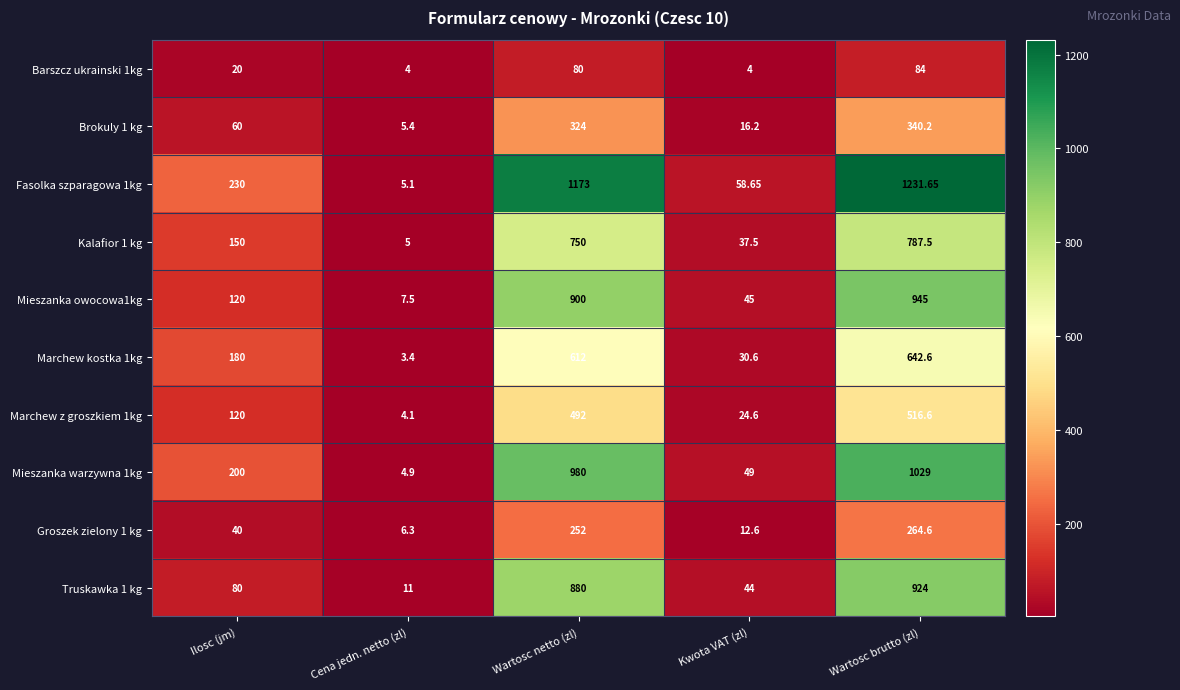

At which label is Mieszanka owocowa1kg closest to 476?

Ilosc (jm)